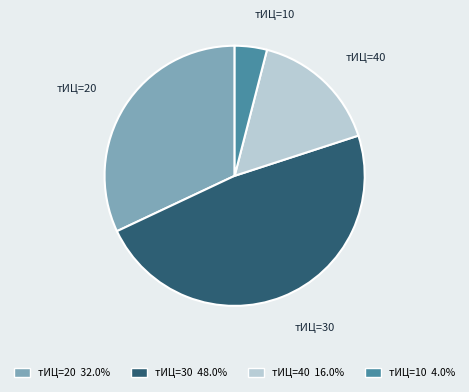

Rank the categories by value from lowest to highest.

тИЦ=10, тИЦ=40, тИЦ=20, тИЦ=30